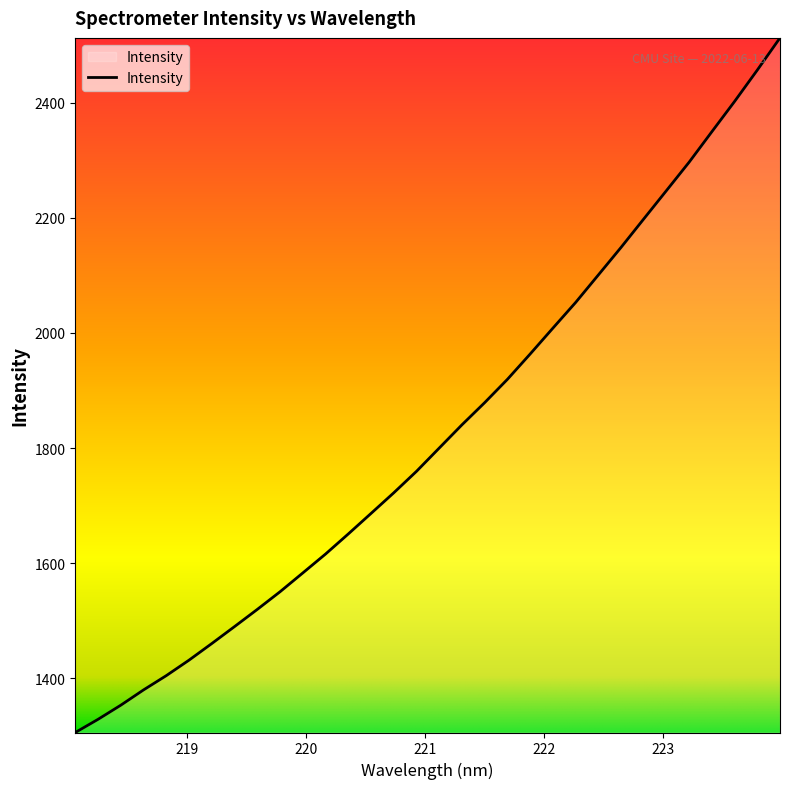

What is the difference between the maximum and minimum values?

1206.7